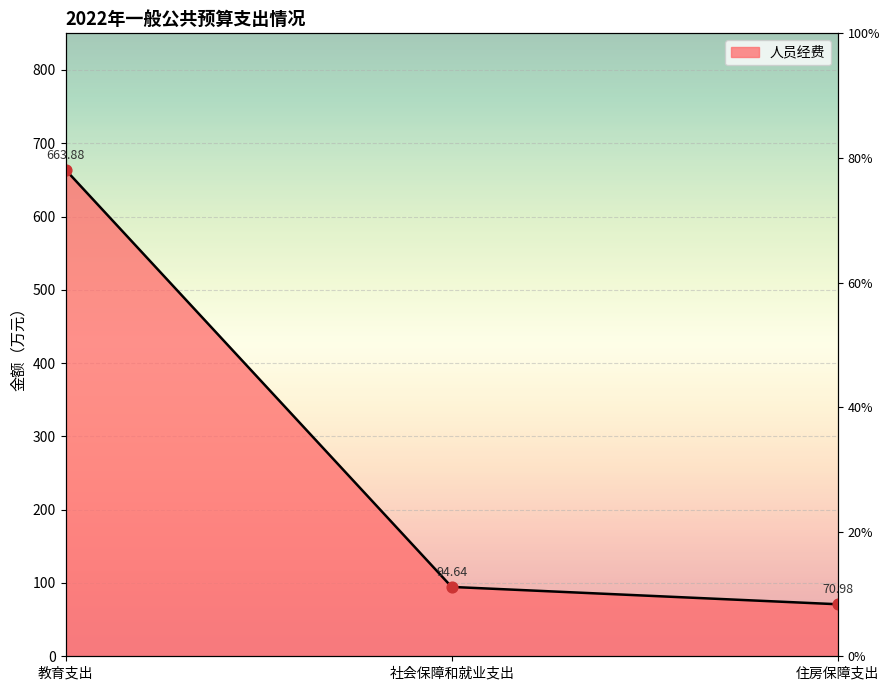

What is the change in value from 教育支出 to 社会保障和就业支出?

-569.2